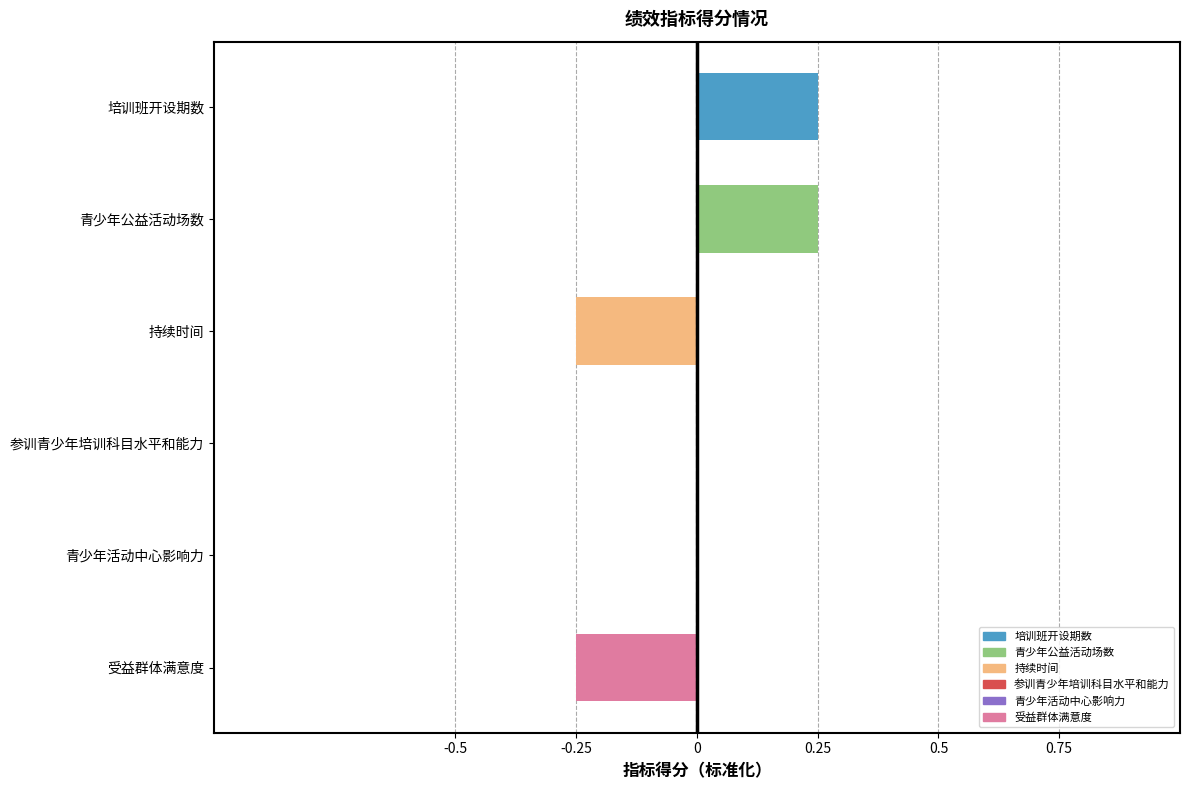

Between 持续时间 and 青少年活动中心影响力, which is larger?

青少年活动中心影响力